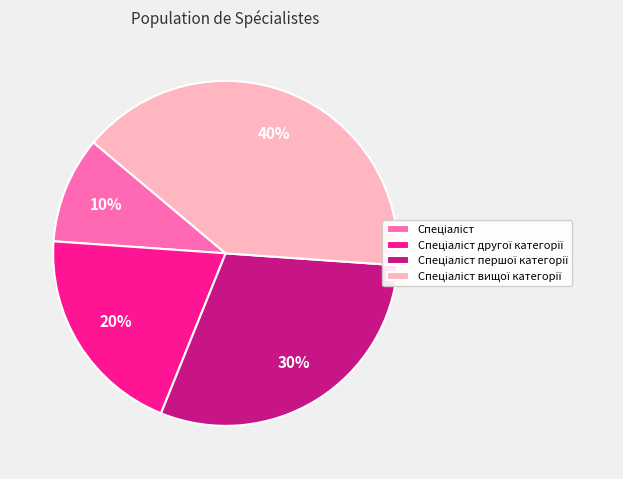

To the nearest percent, what is the average slice percentage?

25%